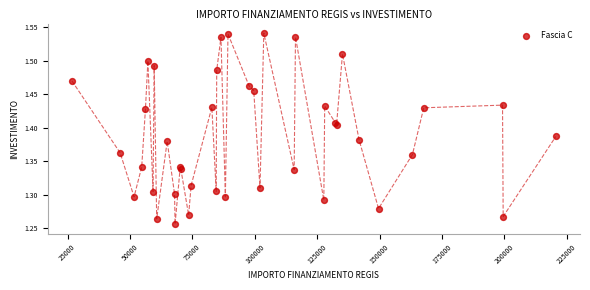

What is the range of Y values (max minus min)?

0.3